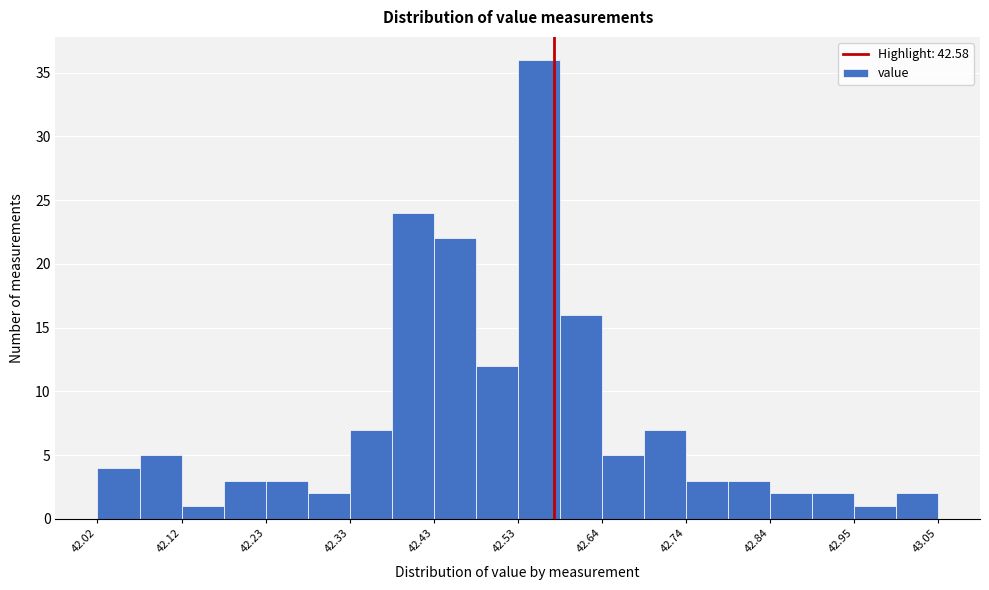

Around what value on the x-axis is the tallest bar? Give the approximate position of its centre, as read against the axis.

42.56